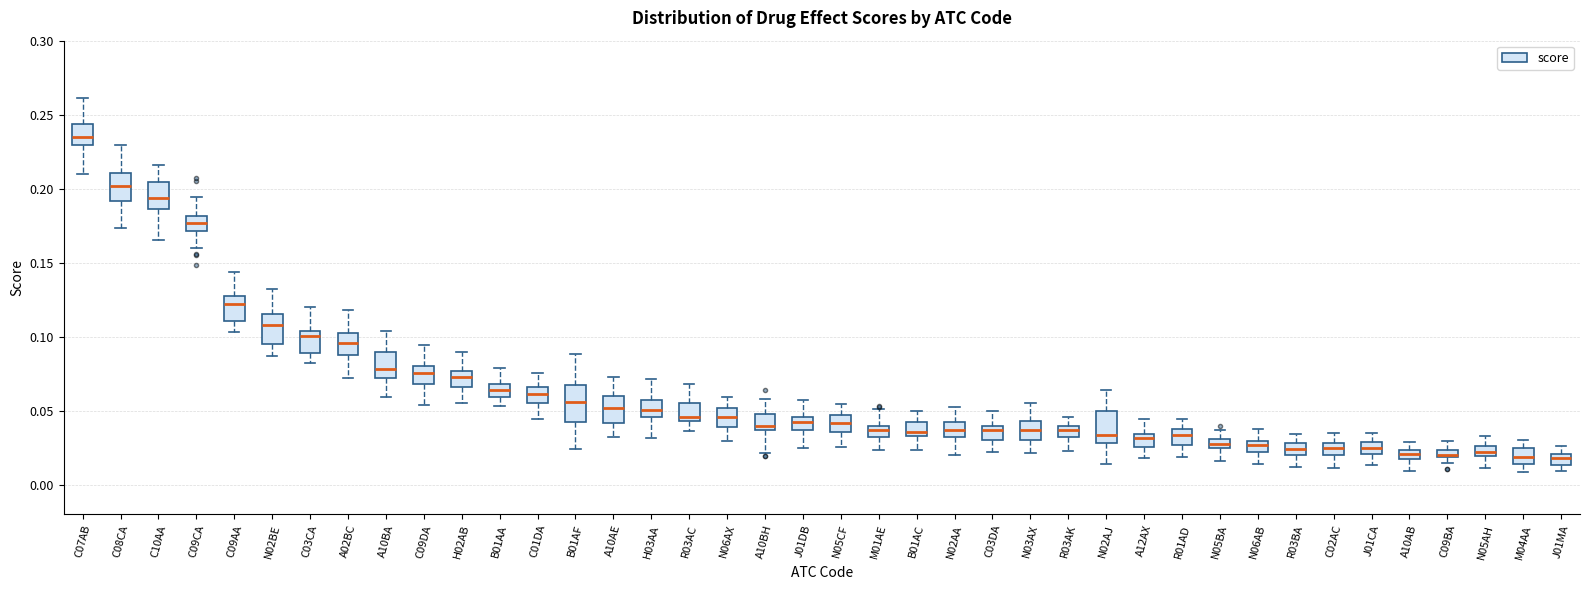

Where does the median line of the box for C07AB sit on the y-axis? The values are not printed on the chart, so give them approximately, as read against the axis.

0.235